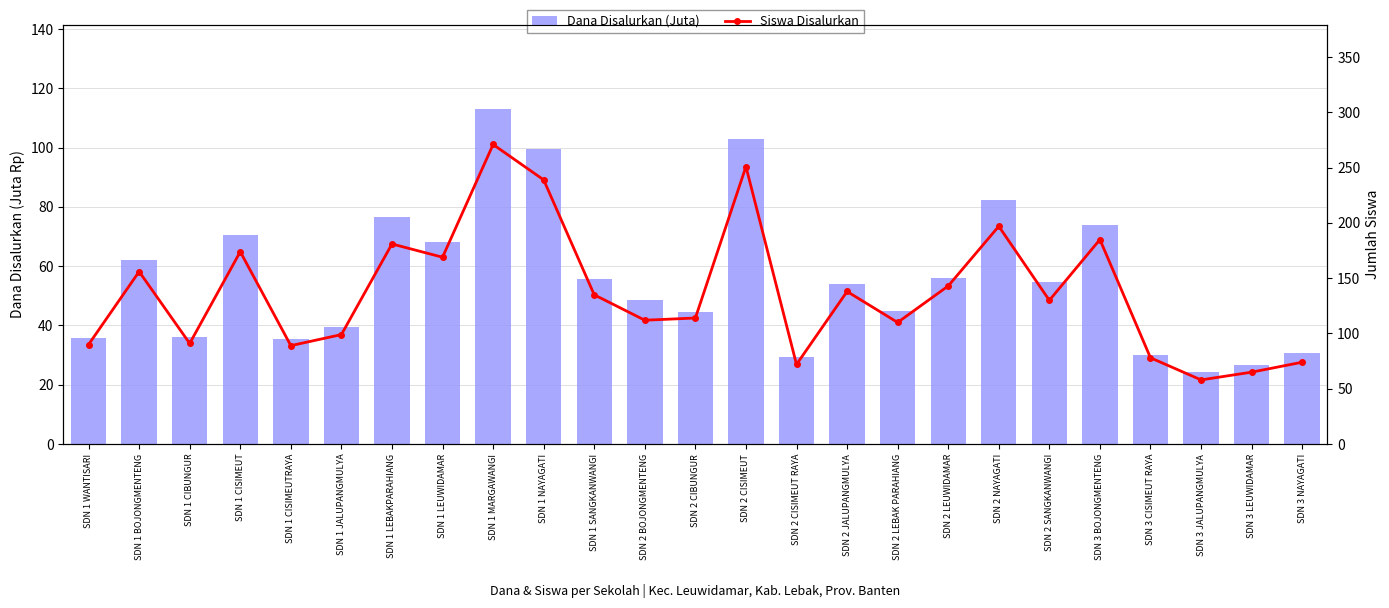

Reading left to right, transcribe all the data shown in this chart.

Dana Disalurkan (Juta): SDN 1 WANTISARI=35.8	SDN 1 BOJONGMENTENG=62.1	SDN 1 CIBUNGUR=36.2	SDN 1 CISIMEUT=70.7	SDN 1 CISIMEUTRAYA=35.5	SDN 1 JALUPANGMULYA=39.6	SDN 1 LEBAKPARAHIANG=76.7	SDN 1 LEUWIDAMAR=68.2	SDN 1 MARGAWANGI=113.2	SDN 1 NAYAGATI=99.5	SDN 1 SANGKANWANGI=55.6	SDN 2 BOJONGMENTENG=48.6	SDN 2 CIBUNGUR=44.5	SDN 2 CISIMEUT=103.0	SDN 2 CISIMEUT RAYA=29.2	SDN 2 JALUPANGMULYA=54.0	SDN 2 LEBAK PARAHIANG=45.0	SDN 2 LEUWIDAMAR=56.0	SDN 2 NAYAGATI=82.3	SDN 2 SANGKANWANGI=54.7	SDN 3 BOJONGMENTENG=74.0	SDN 3 CISIMEUT RAYA=29.9	SDN 3 JALUPANGMULYA=24.3	SDN 3 LEUWIDAMAR=26.8	SDN 3 NAYAGATI=30.8
Siswa Disalurkan: SDN 1 WANTISARI=90.0	SDN 1 BOJONGMENTENG=156.0	SDN 1 CIBUNGUR=91.0	SDN 1 CISIMEUT=174.0	SDN 1 CISIMEUTRAYA=89.0	SDN 1 JALUPANGMULYA=99.0	SDN 1 LEBAKPARAHIANG=181.0	SDN 1 LEUWIDAMAR=169.0	SDN 1 MARGAWANGI=271.0	SDN 1 NAYAGATI=239.0	SDN 1 SANGKANWANGI=135.0	SDN 2 BOJONGMENTENG=112.0	SDN 2 CIBUNGUR=114.0	SDN 2 CISIMEUT=251.0	SDN 2 CISIMEUT RAYA=72.0	SDN 2 JALUPANGMULYA=138.0	SDN 2 LEBAK PARAHIANG=110.0	SDN 2 LEUWIDAMAR=143.0	SDN 2 NAYAGATI=197.0	SDN 2 SANGKANWANGI=130.0	SDN 3 BOJONGMENTENG=185.0	SDN 3 CISIMEUT RAYA=78.0	SDN 3 JALUPANGMULYA=58.0	SDN 3 LEUWIDAMAR=65.0	SDN 3 NAYAGATI=74.0